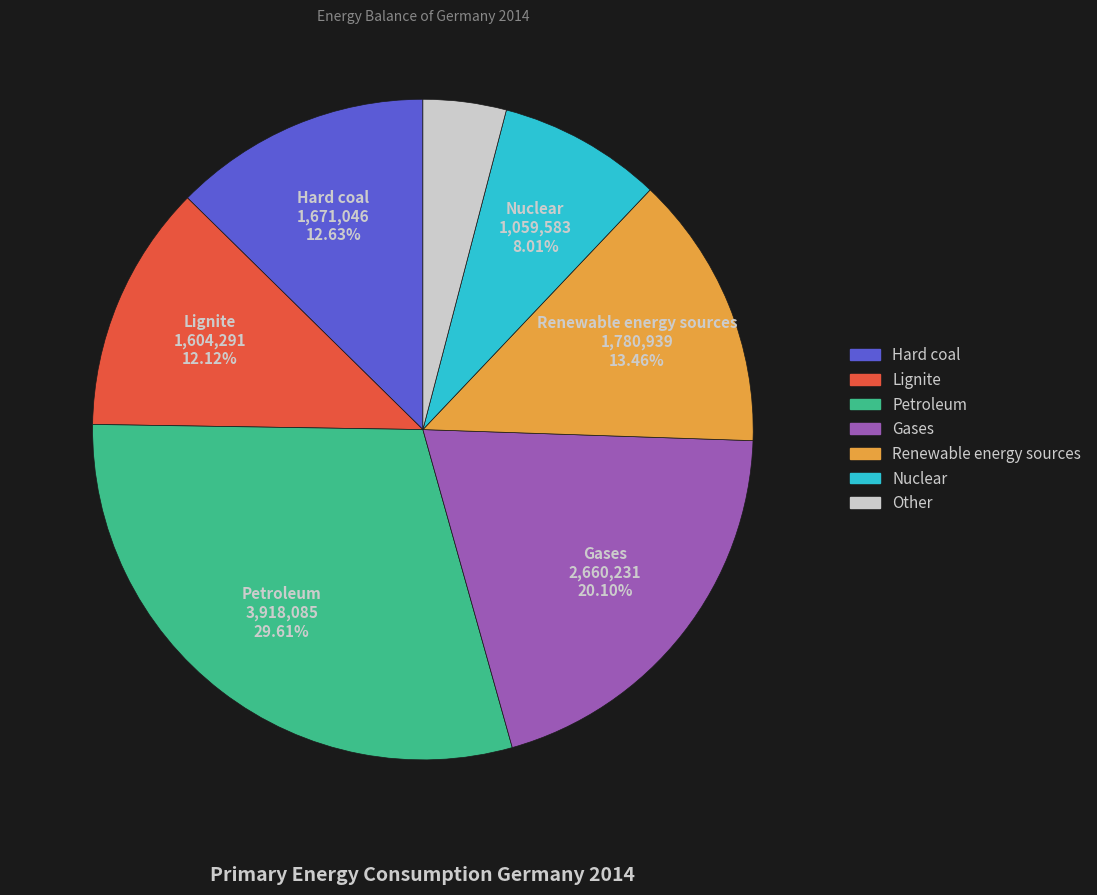

How many segments does this pie chart have?

7